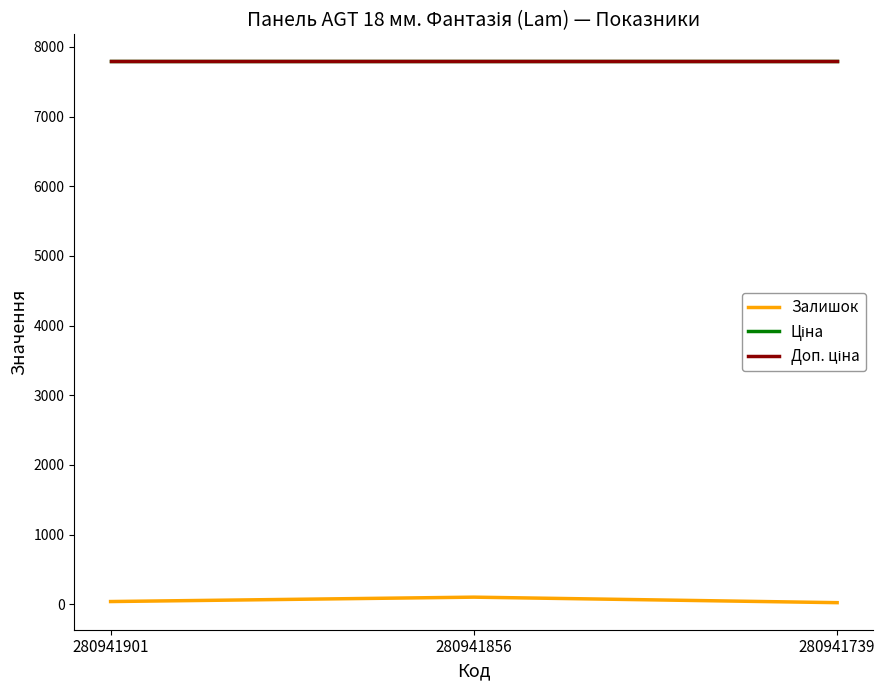

Is this an area chart (filled region under the line)?

No